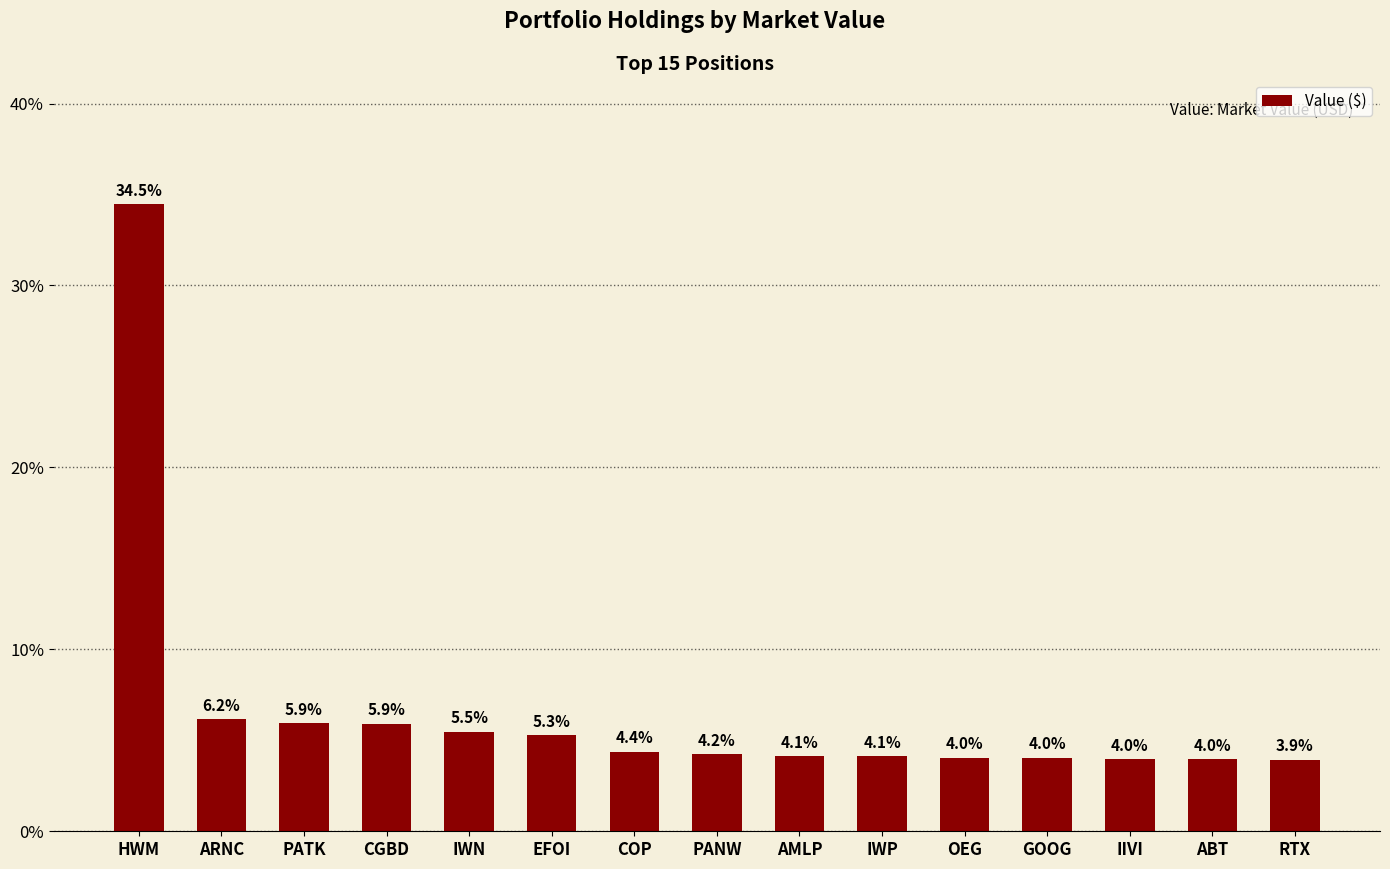

Approximately how many times larger is the value at PANW compared to ABT?

1.1